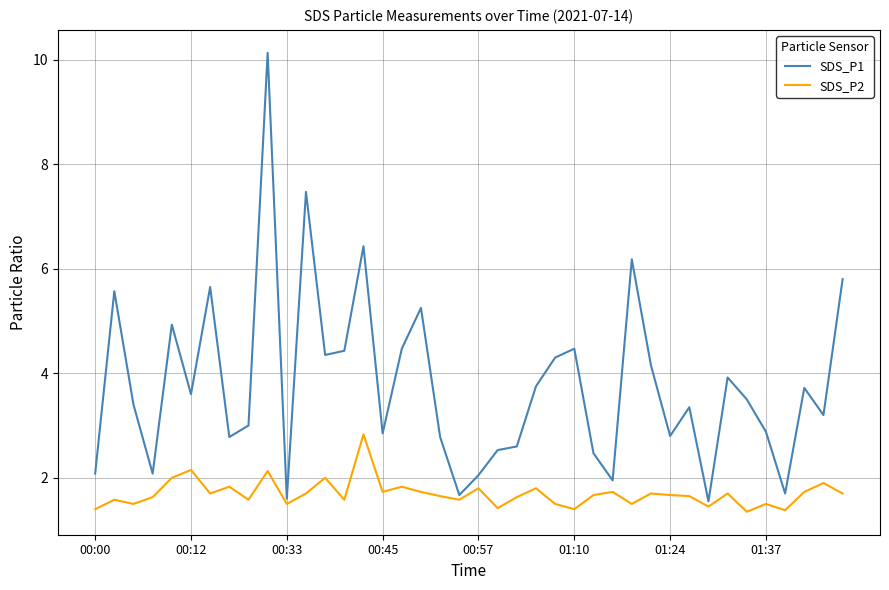

Which series has the largest total across all categories?

SDS_P1